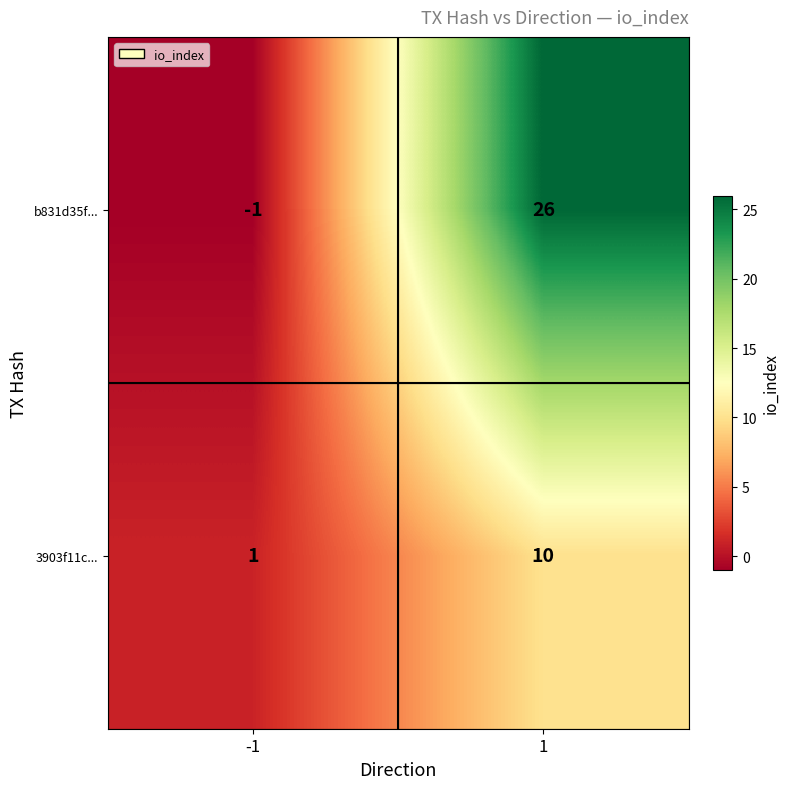

What is the difference between the b831d35f... values at -1 and 1?

27